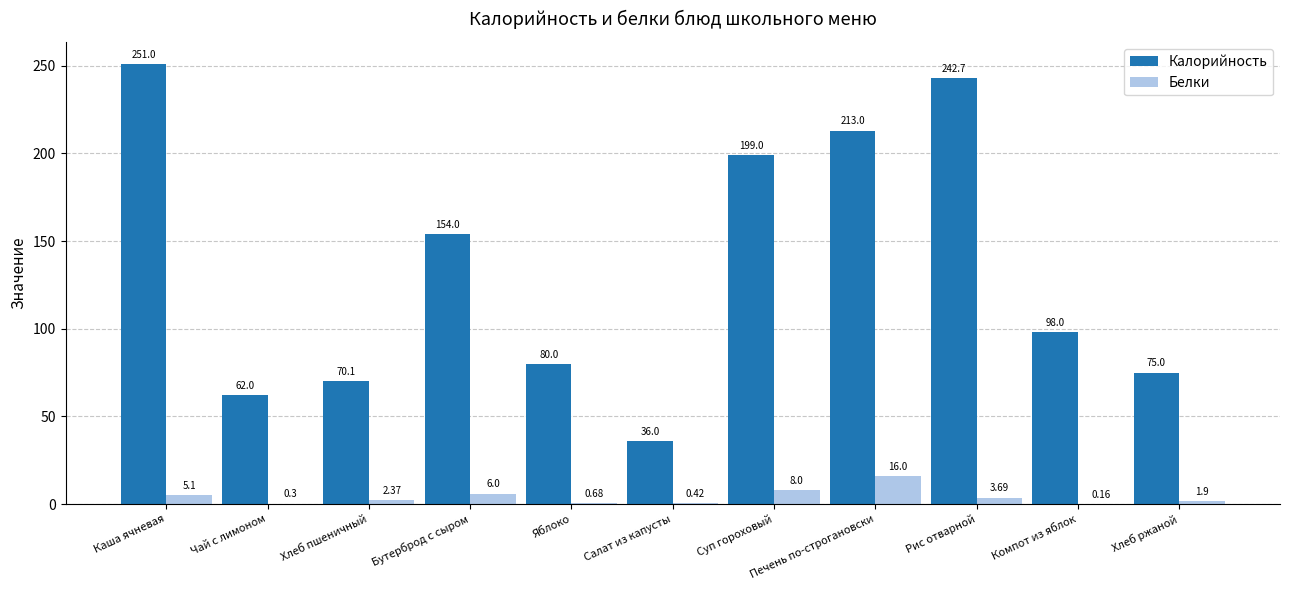

Where does the Белки series first go above 2?

Каша ячневая